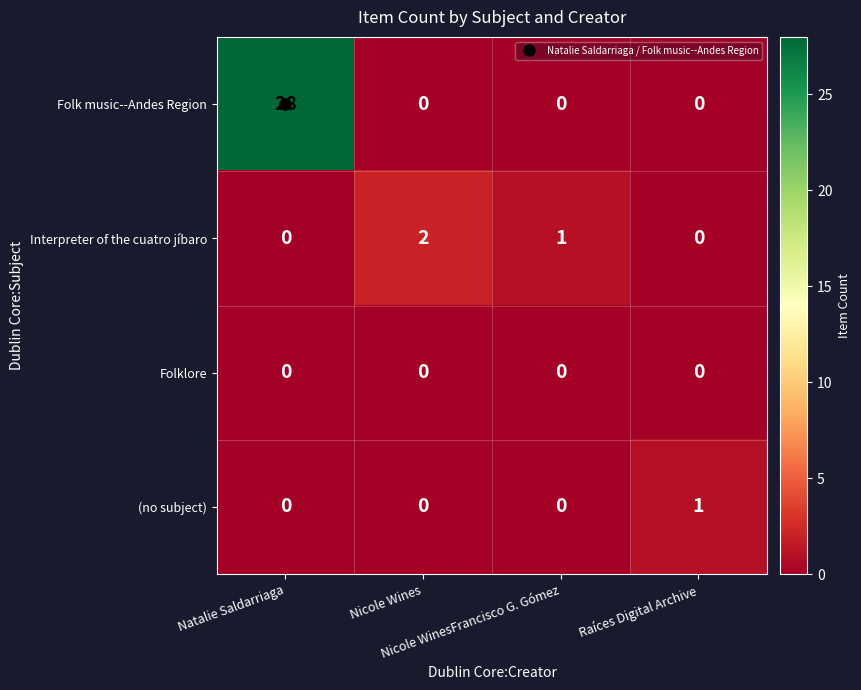

List the series in order of their peak value, highest first.

Folk music--Andes Region, Interpreter of the cuatro jíbaro, (no subject), Folklore